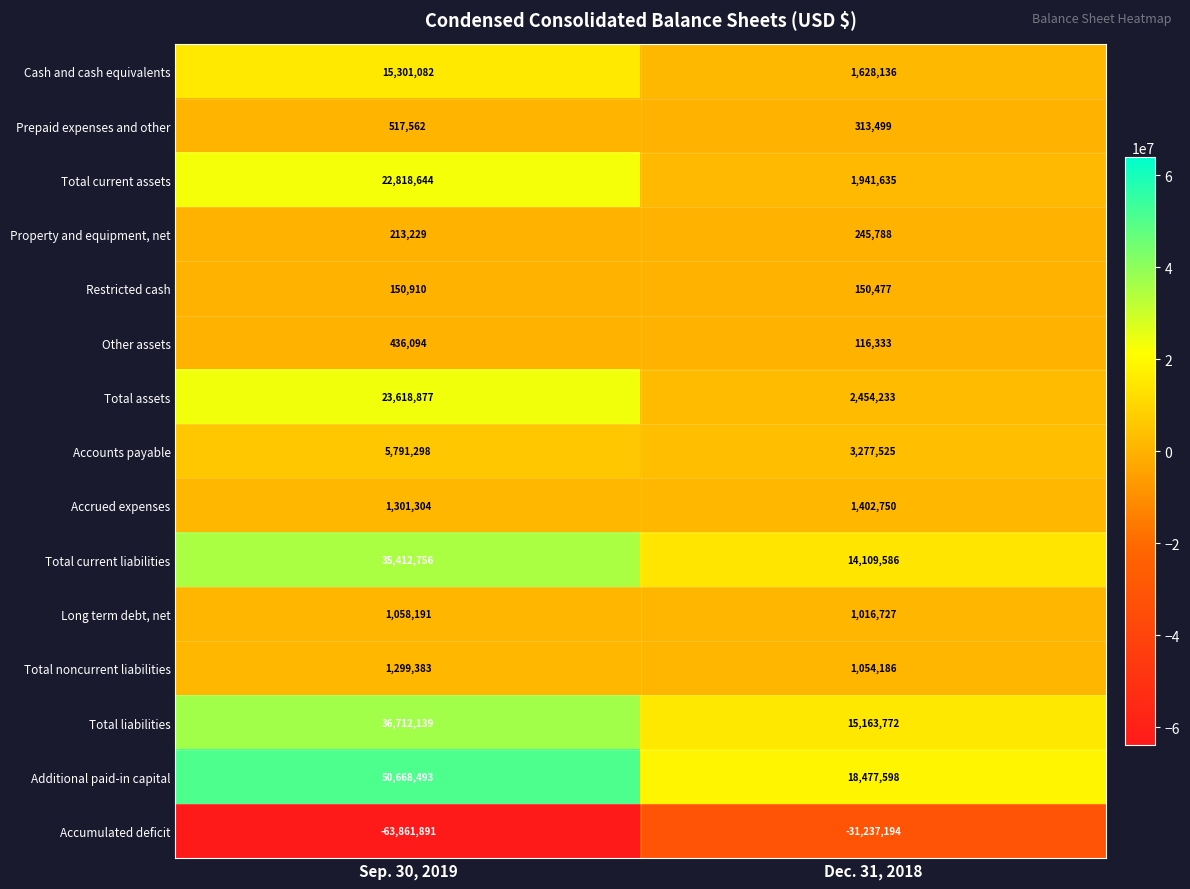

How many data points in Accrued expenses are less than 1402750?

1